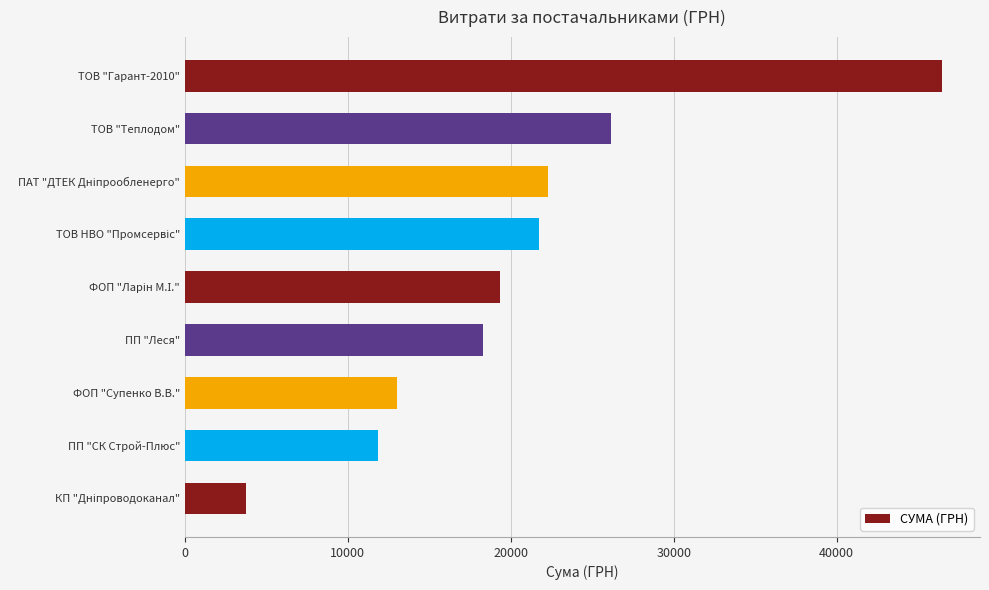

Which category has the highest value across all series?

ТОВ "Гарант-2010"